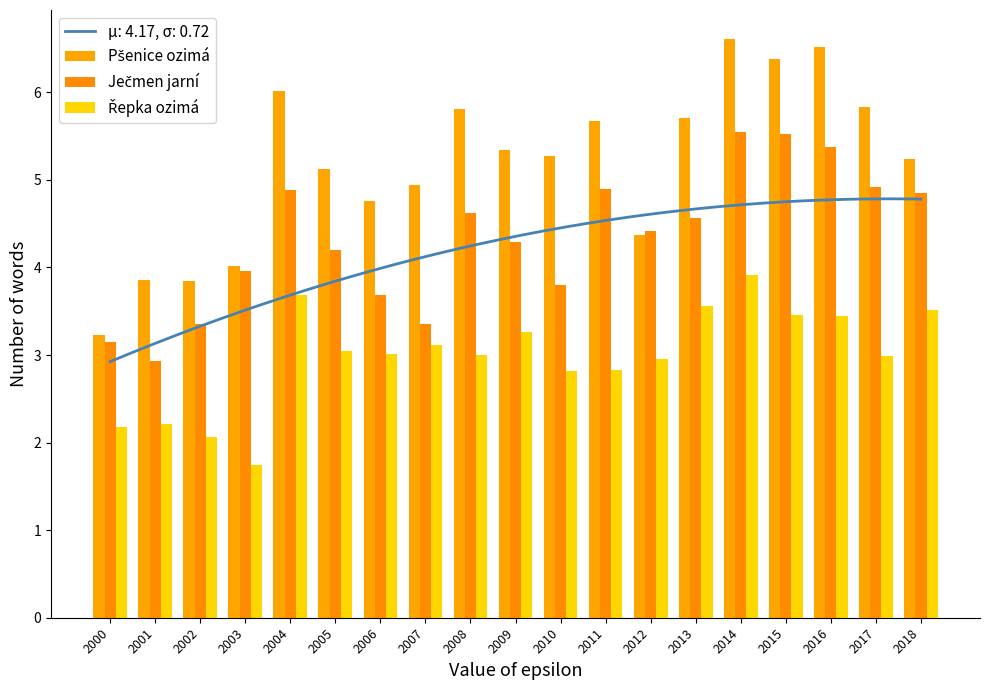

At which category is the sum across all series the highest?

2014